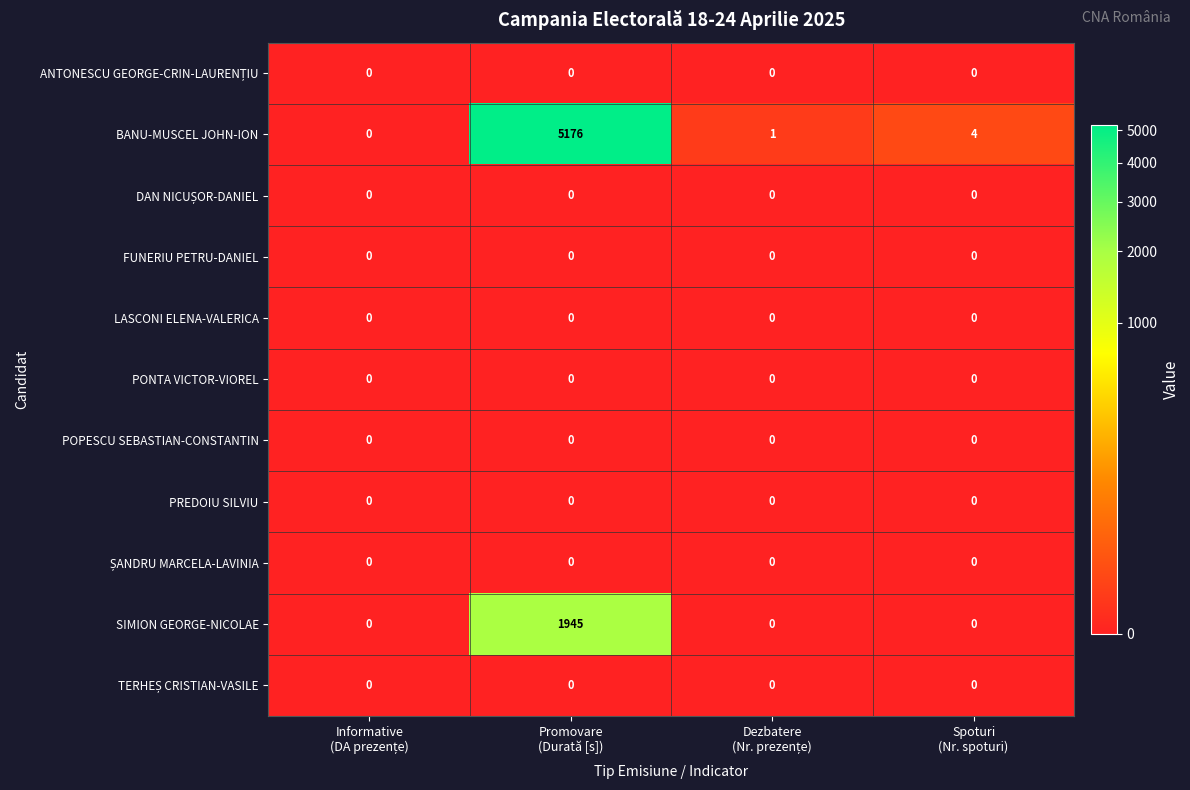

What is the difference between the maximum and minimum values in the BANU-MUSCEL JOHN-ION series?

5176